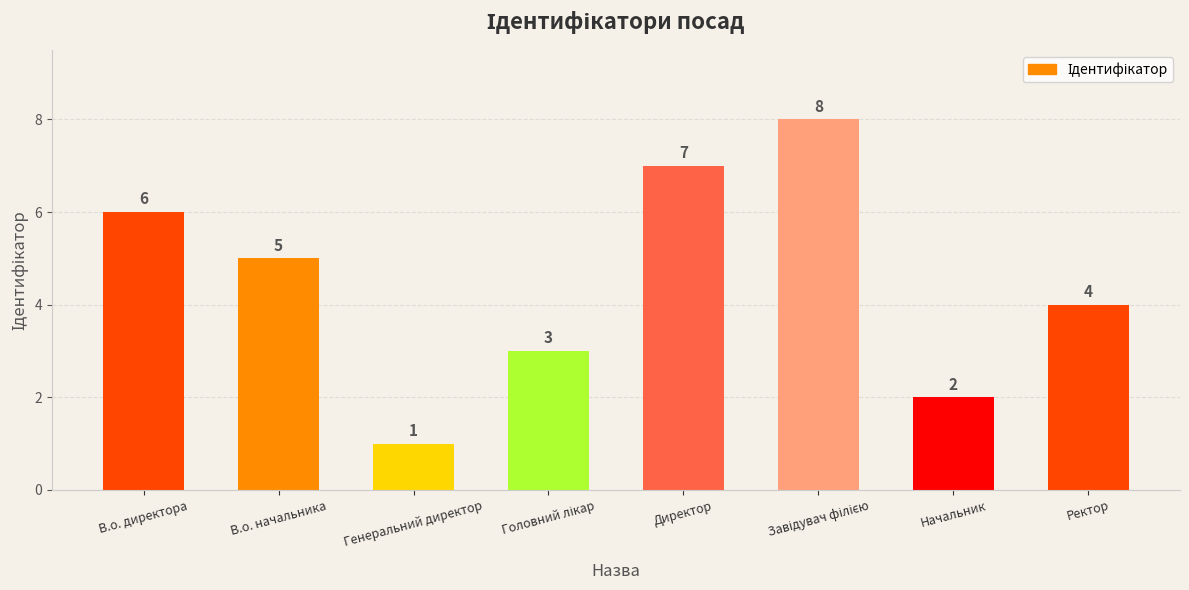

How many bars are there in total?

8